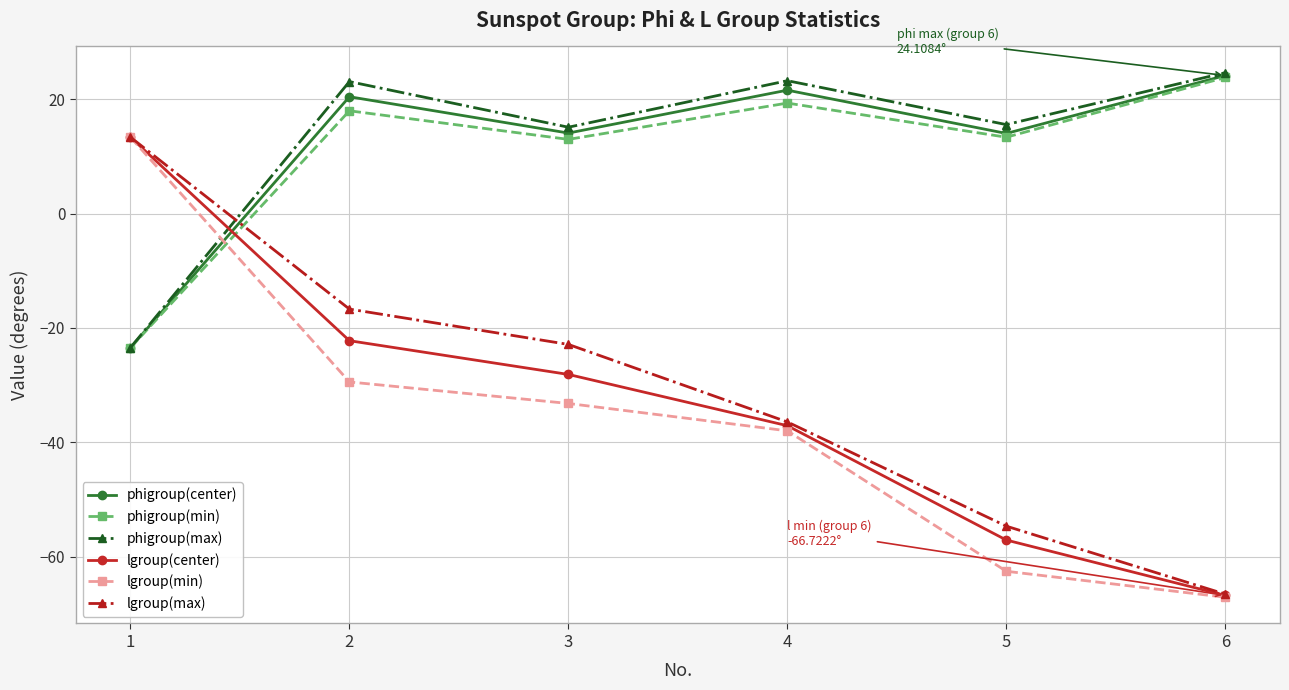

What are all the series names shown in the legend?

phigroup(center), phigroup(min), phigroup(max), lgroup(center), lgroup(min), lgroup(max)